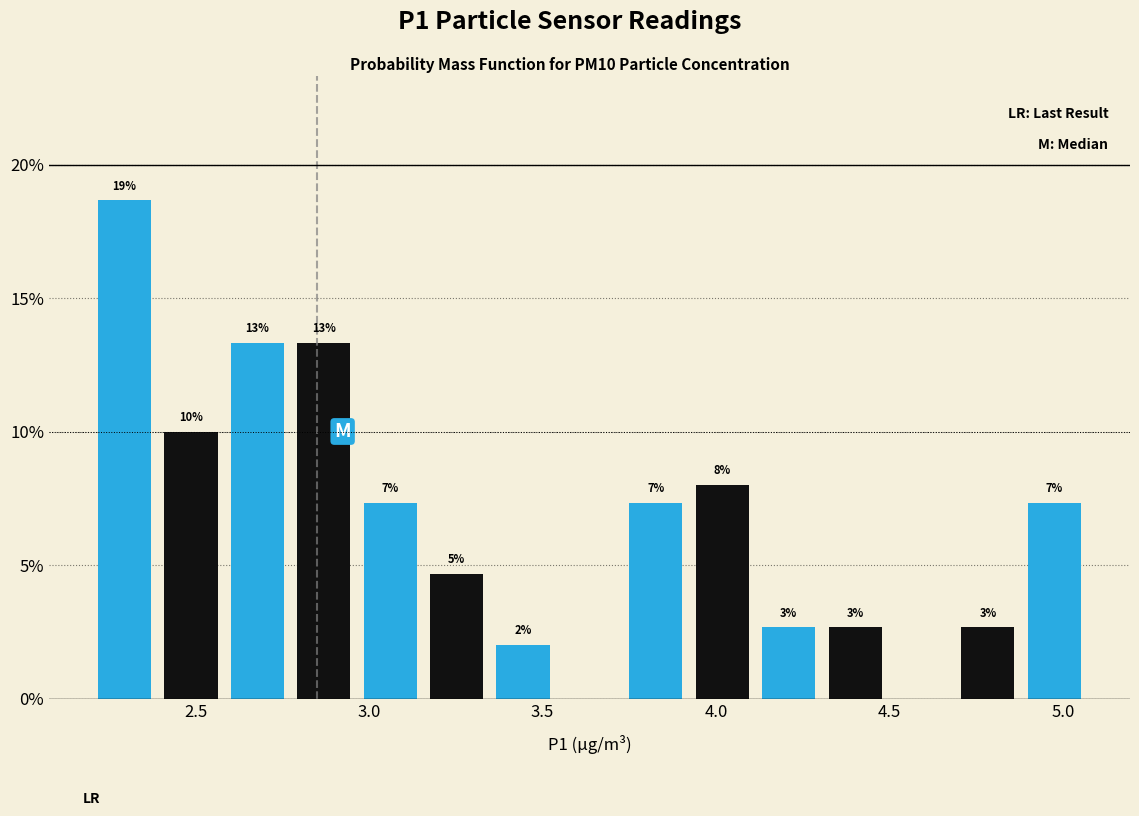

Around what value on the x-axis is the tallest bar? Give the approximate position of its centre, as read against the axis.

2.30